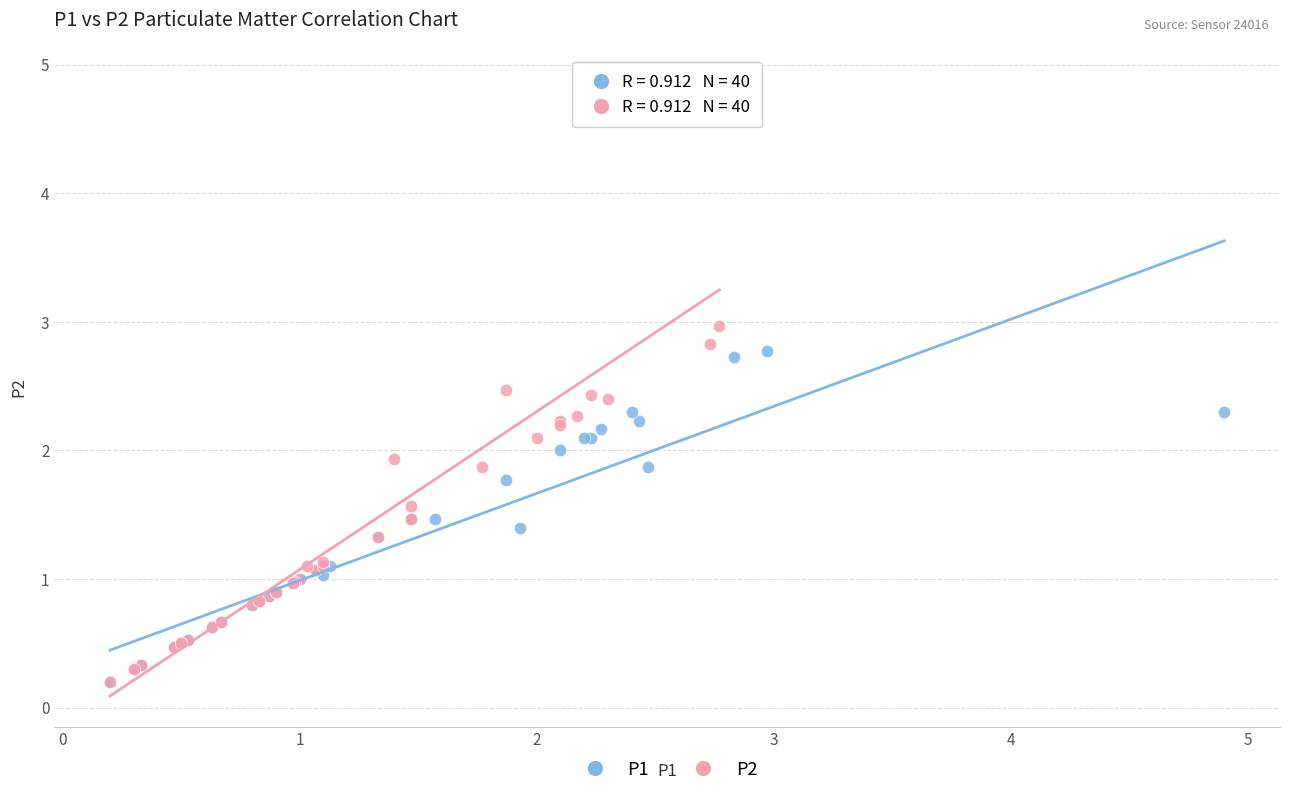

Which series reaches the maximum Y coordinate?

P2